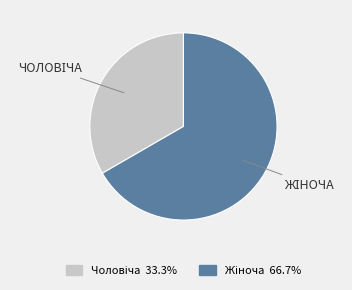

Does any single category account for the majority?

Yes